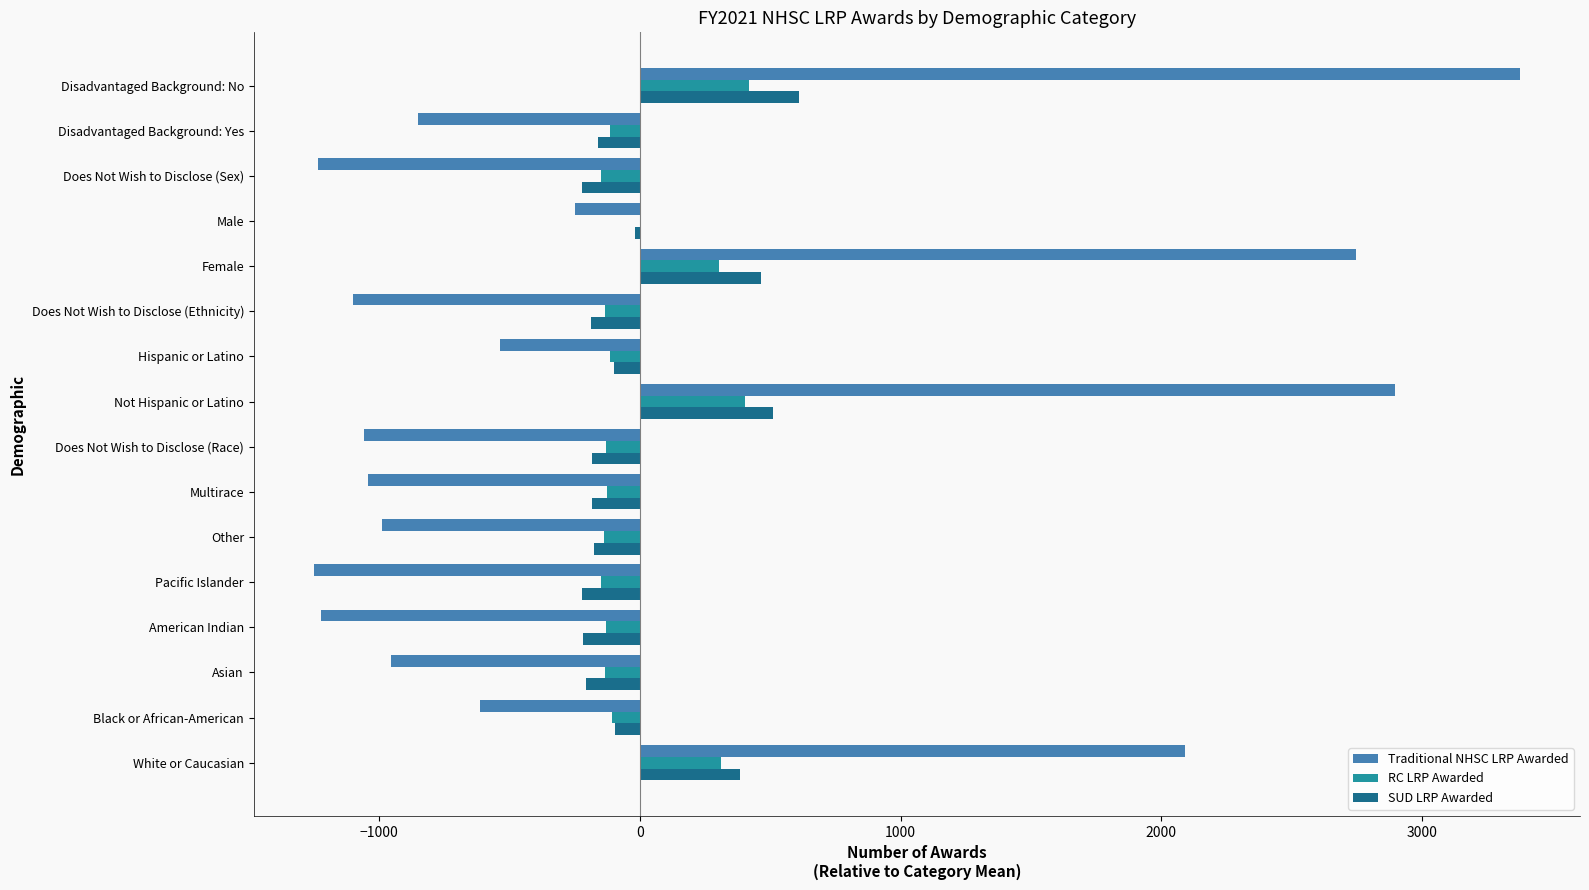

Which series changed the most between Not Hispanic or Latino and Disadvantaged Background: No?

Traditional NHSC LRP Awarded